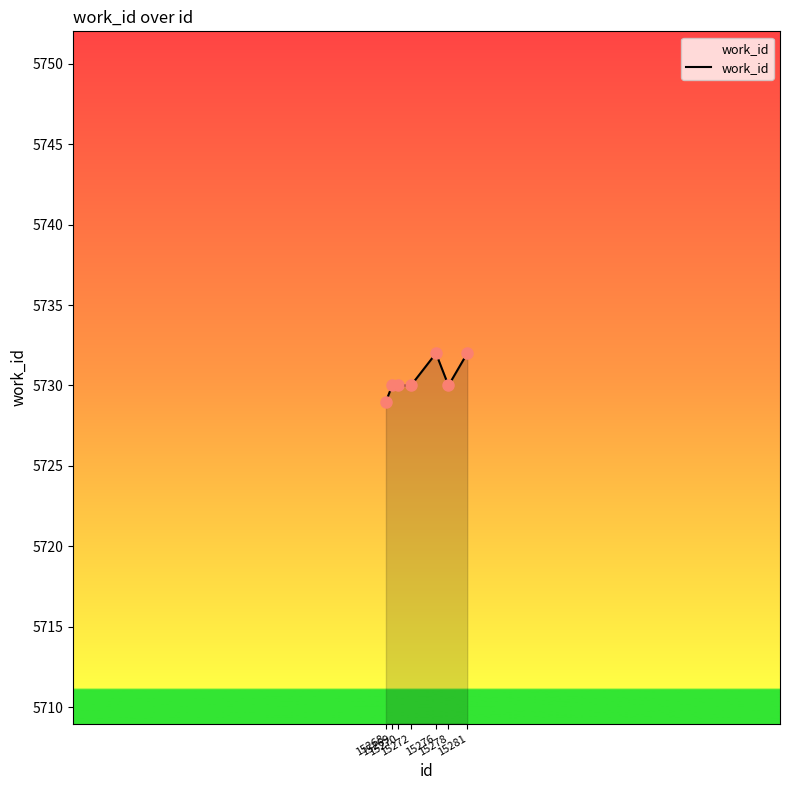

What is the average value?

5730